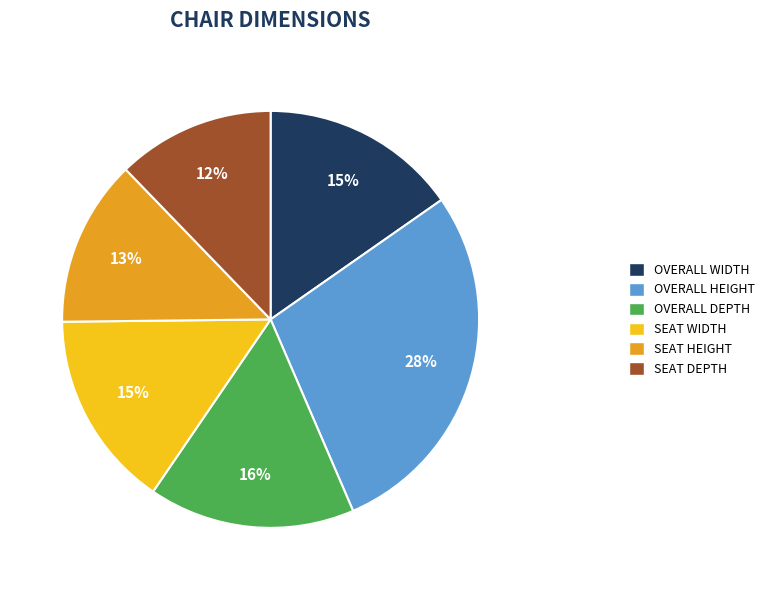

To the nearest percent, what is the difference between the largest and smallest slice percentages?

16%